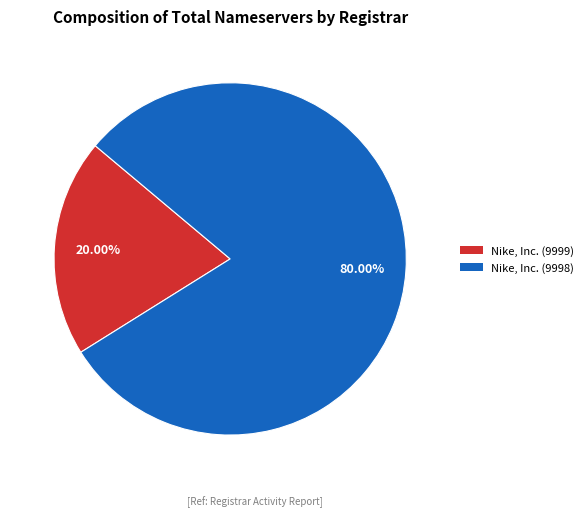

To the nearest percent, what is the difference between the largest and smallest slice percentages?

60%